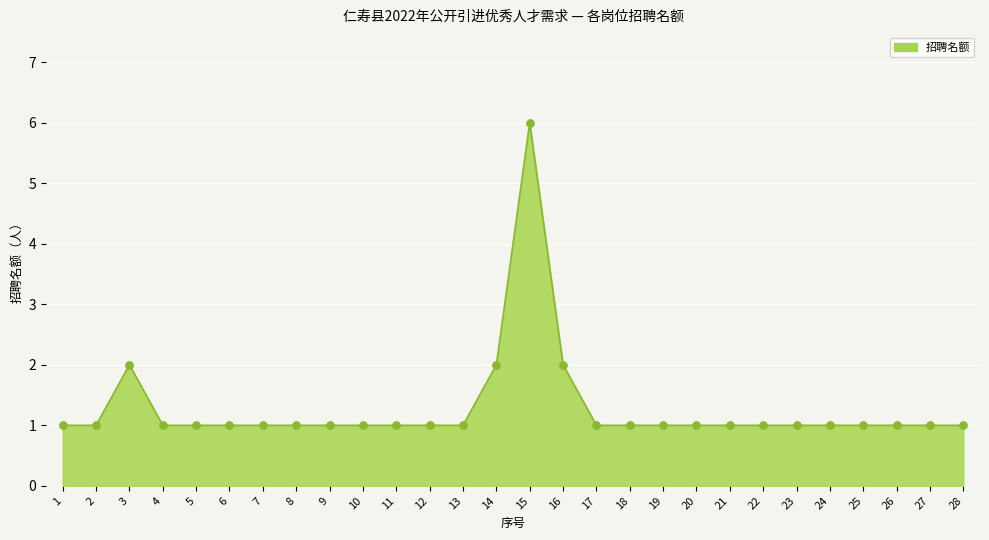

Approximately how many times larger is the value at 28 compared to 15?

0.2